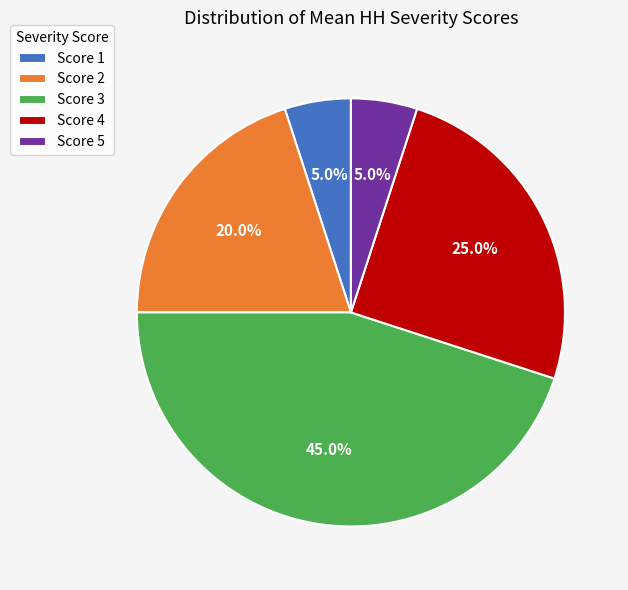

Which has a higher value, Score 2 or Score 5?

Score 2